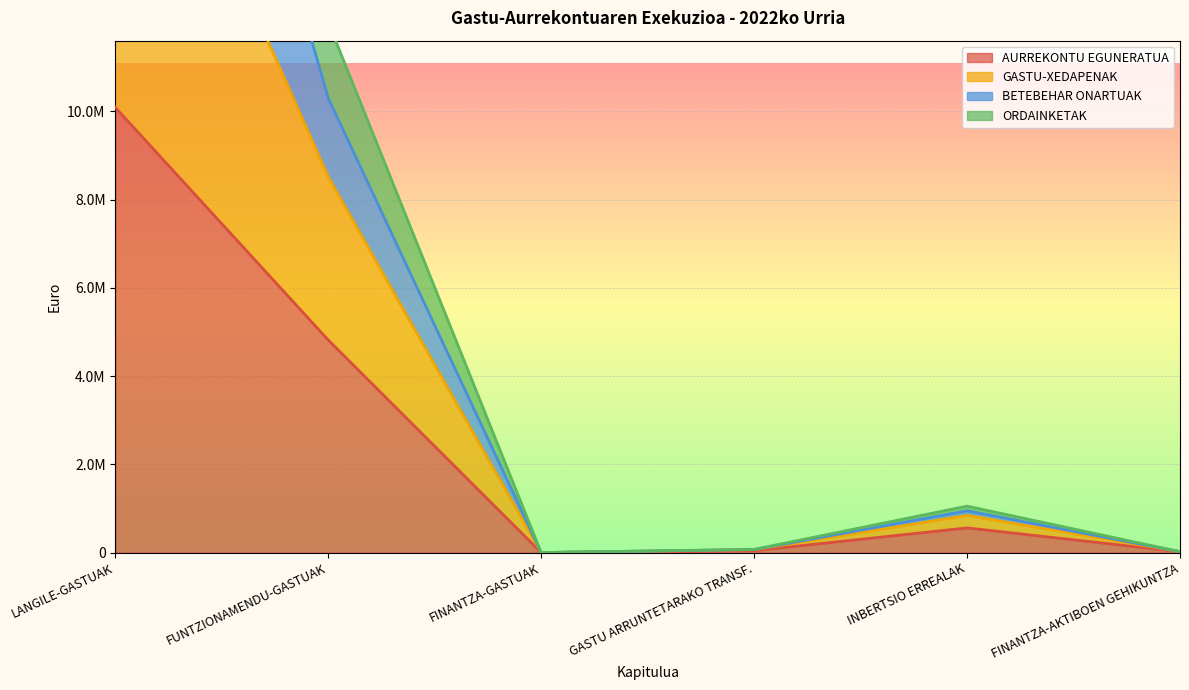

What value does the BETEBEHAR ONARTUAK series have at GASTU ARRUNTETARAKO TRANSF.?

72835.2